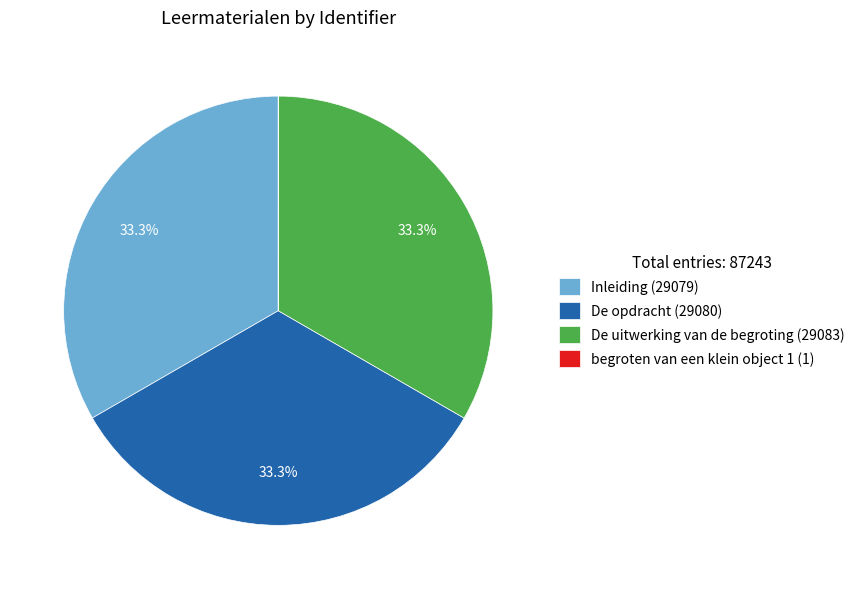

What is the ratio of the value at De opdracht (29080) to the value at De uitwerking van de begroting (29083)?

1.0